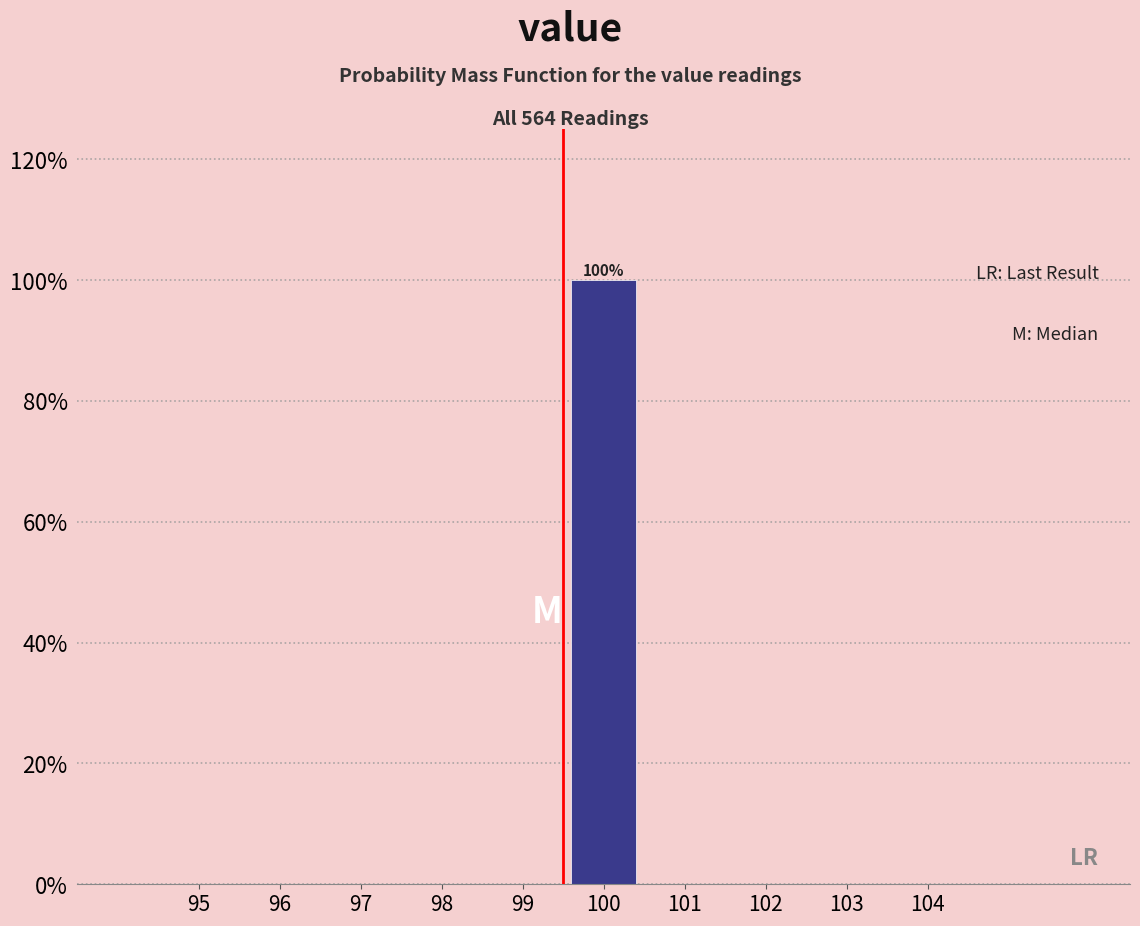

Reading left to right, extract all data points from this chart.

95=0	96=0	97=0	98=0	99=0	100=100	101=0	102=0	103=0	104=0